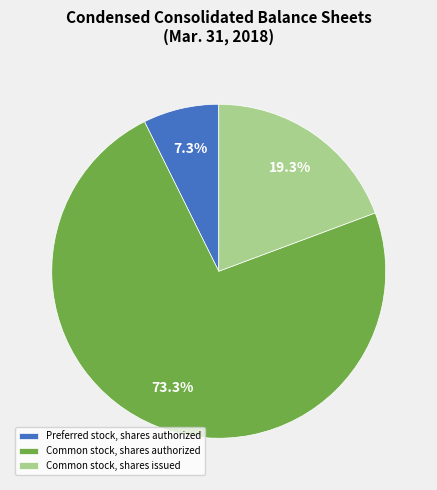

What is the majority slice?

Common stock, shares authorized